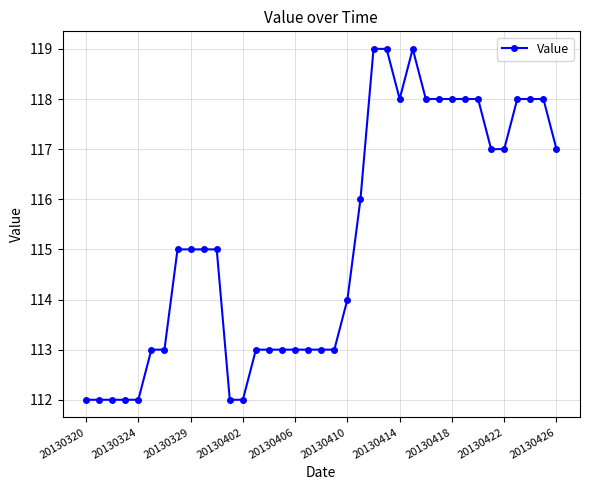

What is the value of the 18th point from the left?

113